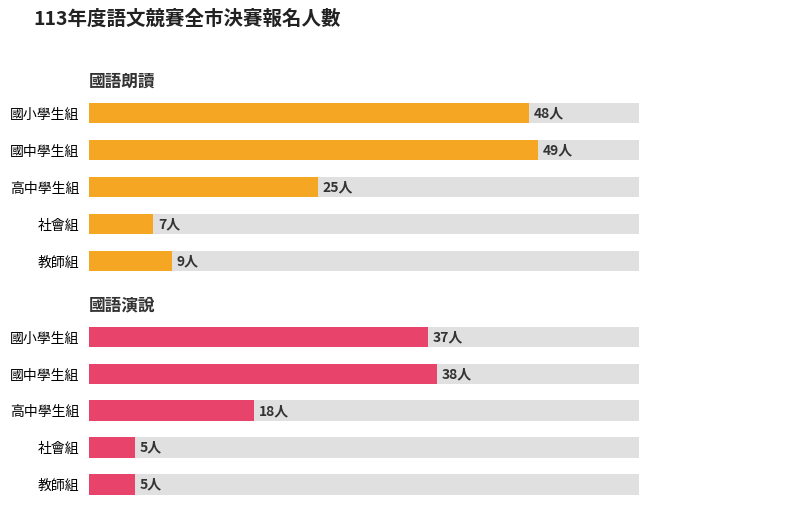

How many bars are there in total?

10